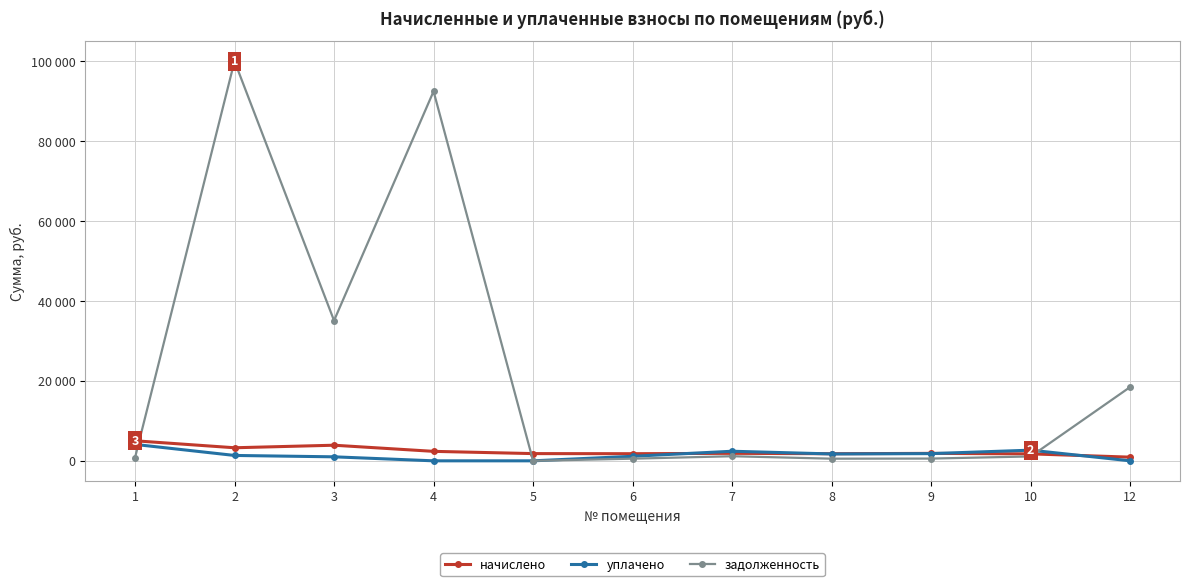

At which label does задолженность reach its peak?

2